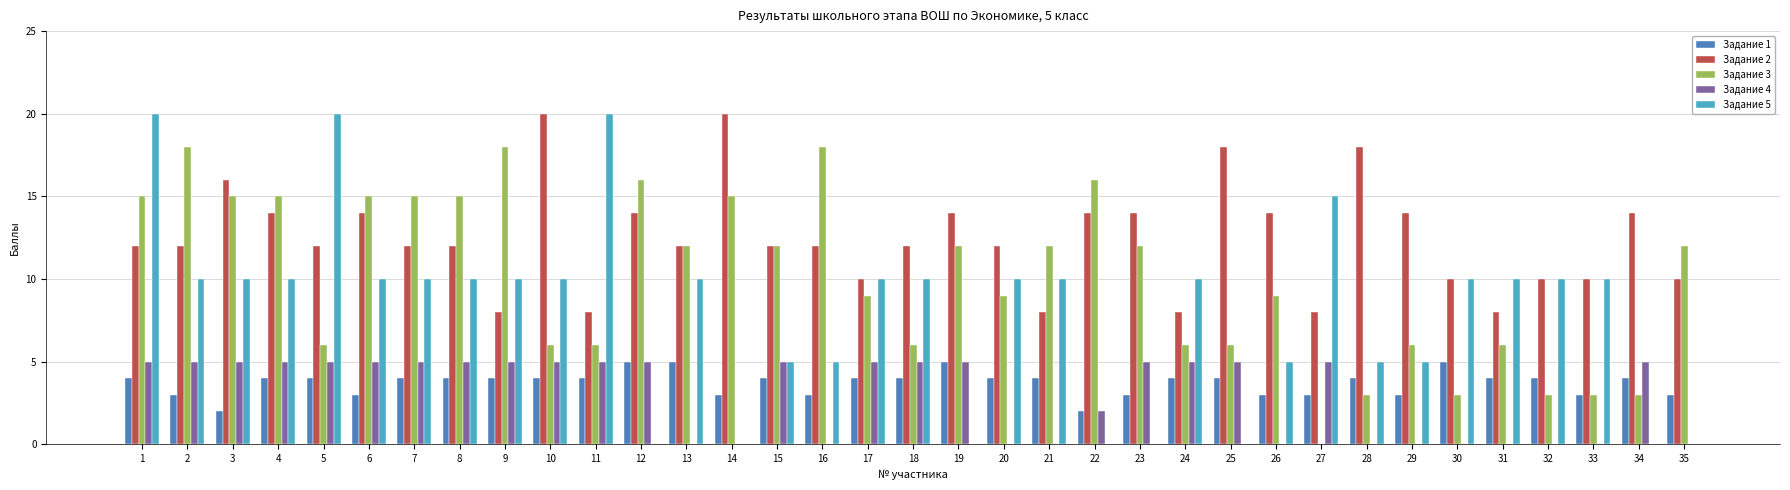

What is the maximum value shown in the chart?

20